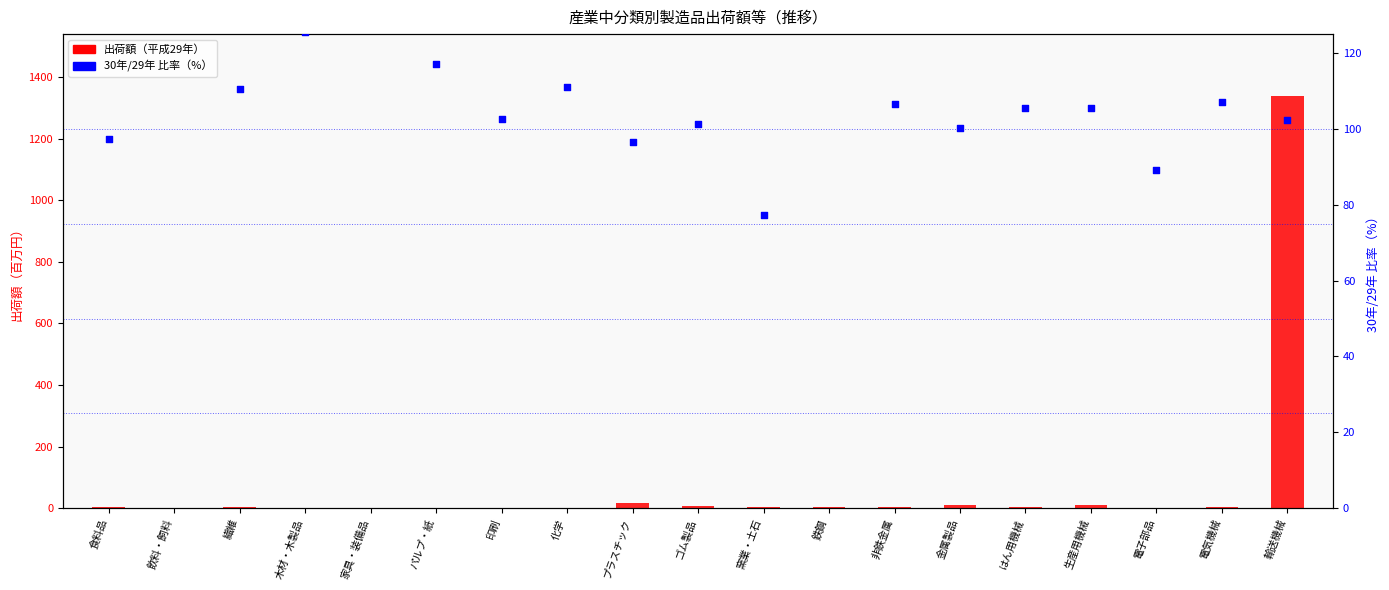

Which series has the largest Y range (max minus min)?

平成29年出荷額